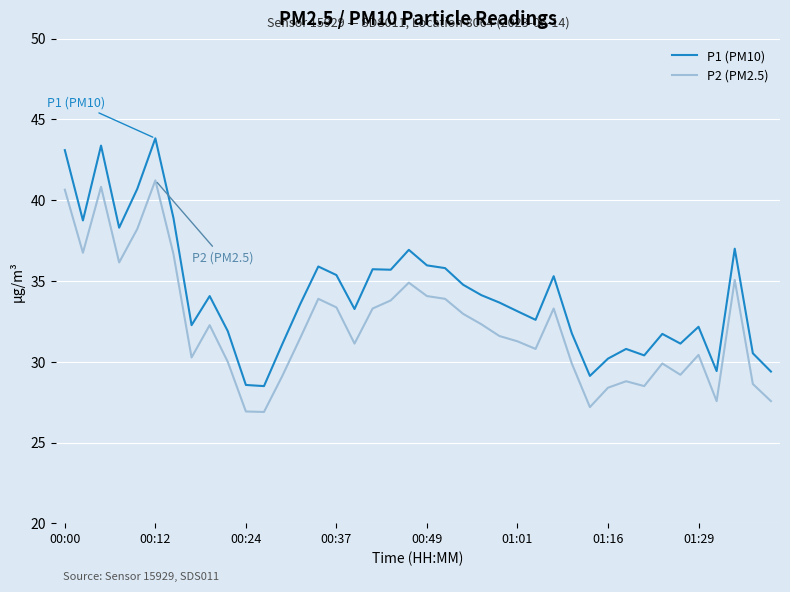

Rank the series by their average value, from highest to lowest.

P1 (PM10), P2 (PM2.5)